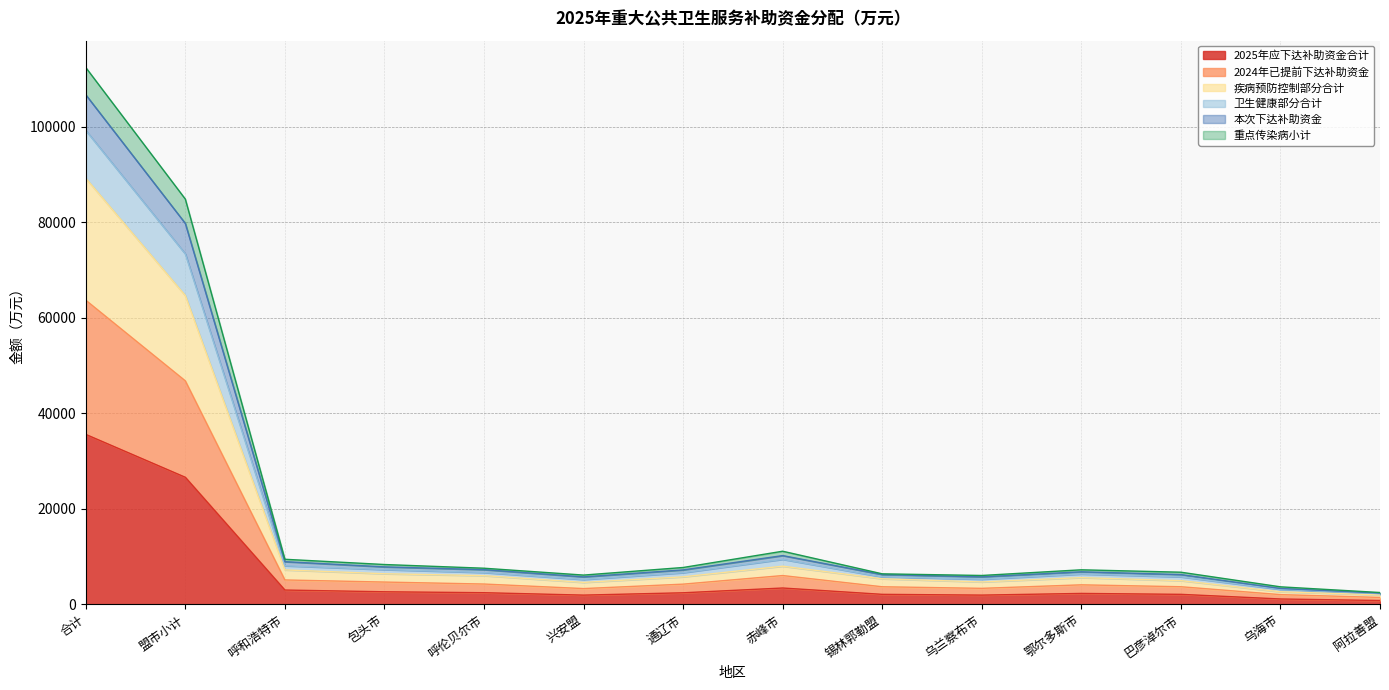

At which category is the sum across all series the highest?

合计